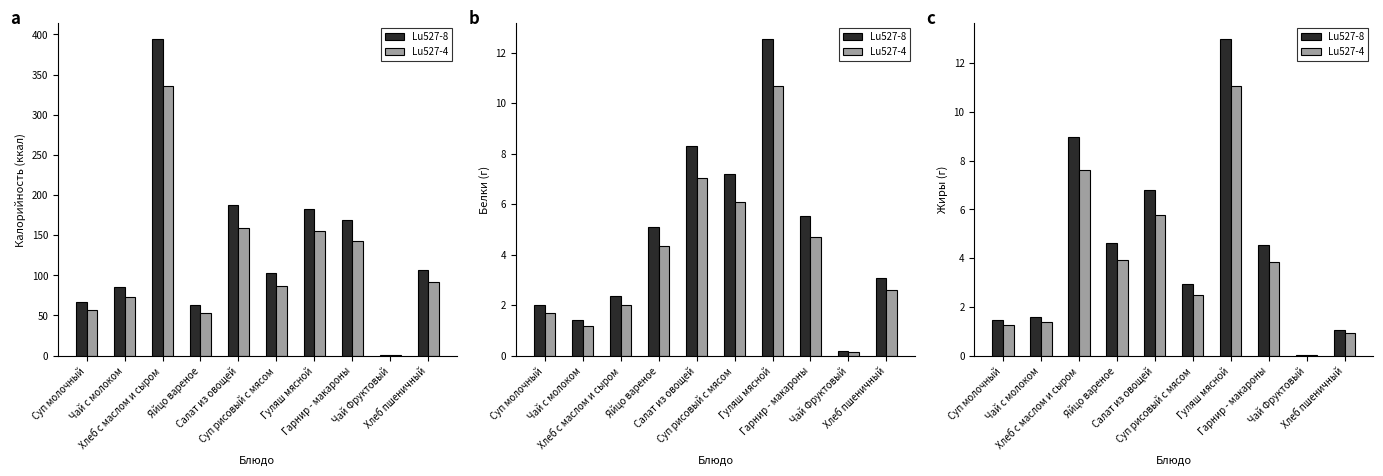

Reading left to right, extract all data points from this chart.

Lu527-8: Суп молочный=1.5	Чай с молоком=1.6	Хлеб с маслом и сыром=9.0	Яйцо вареное=4.6	Салат из овощей=6.8	Суп рисовый с мясом=2.9	Гуляш мясной=13.0	Гарнир - макароны=4.5	Чай Фруктовый=0.0	Хлеб пшеничный=1.1
Lu527-4: Суп молочный=1.3	Чай с молоком=1.4	Хлеб с маслом и сыром=7.6	Яйцо вареное=3.9	Салат из овощей=5.8	Суп рисовый с мясом=2.5	Гуляш мясной=11.0	Гарнир - макароны=3.8	Чай Фруктовый=0.0	Хлеб пшеничный=0.9